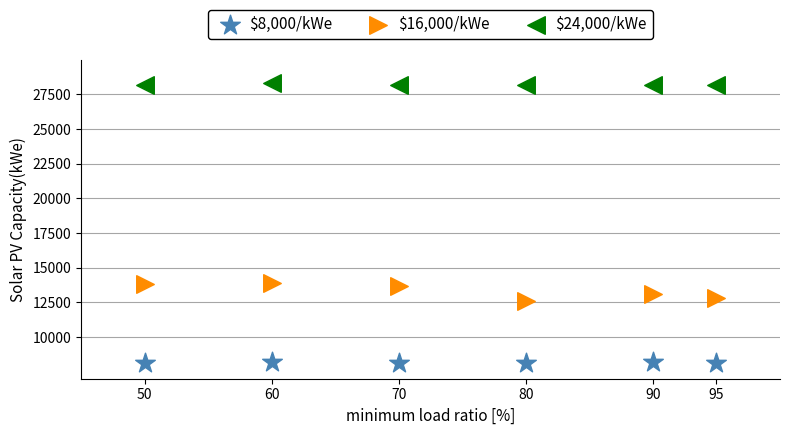

Across all data points, what is the range of X values (max minus min)?

45